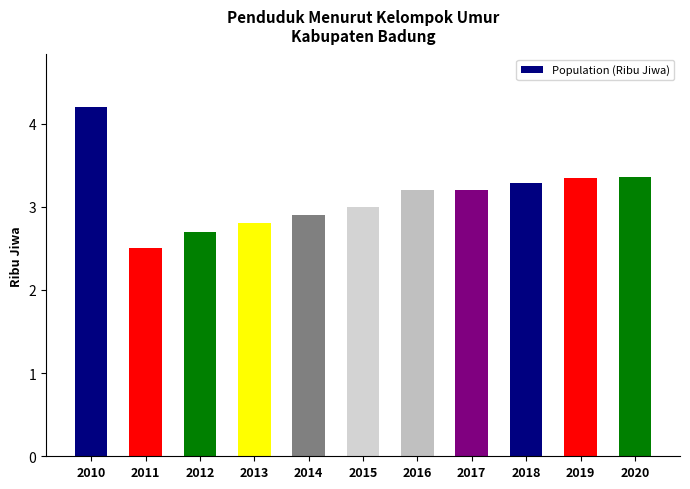

What is the ratio of the value at 2016 to the value at 2012?

1.2